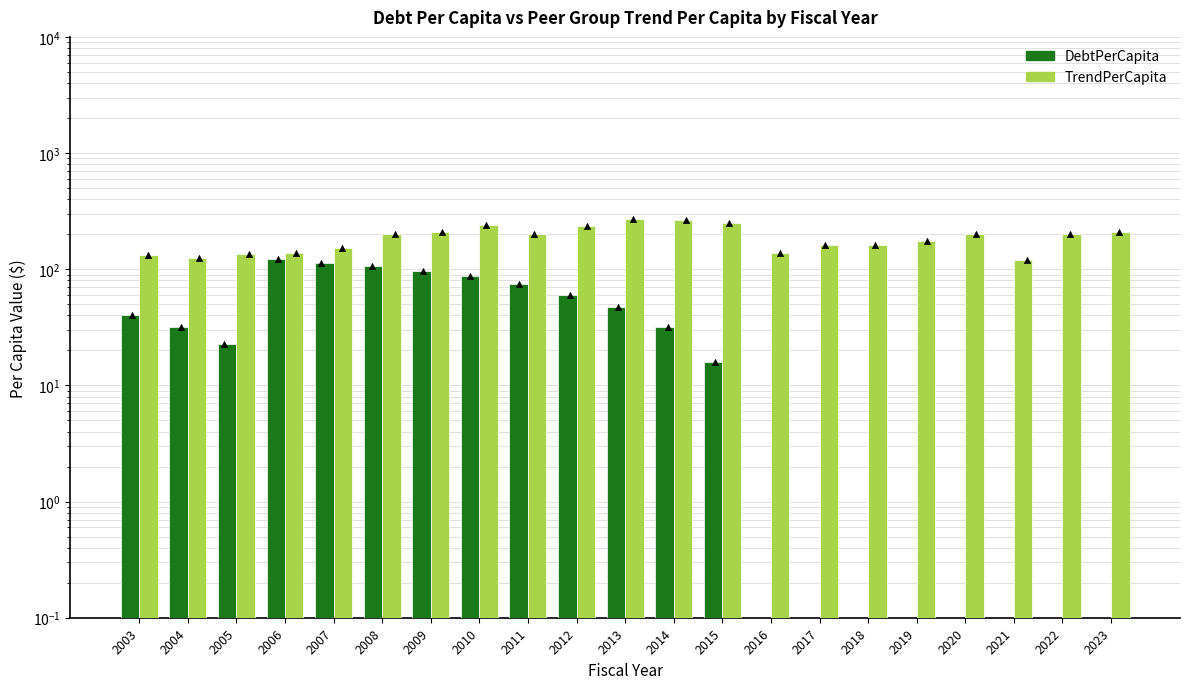

Which series has the widest spread of Y values?

TrendPerCapita